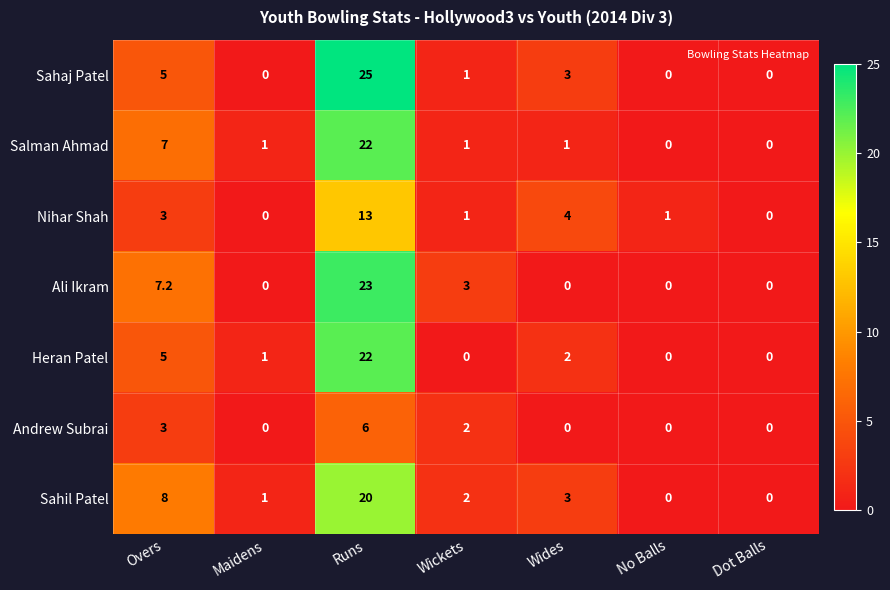

At which label does Andrew Subrai reach its peak?

Runs